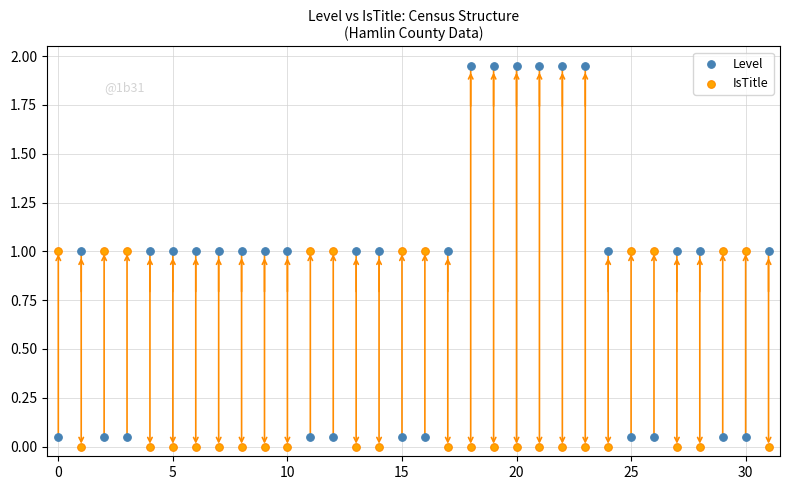

Which series reaches the maximum Y coordinate?

Level